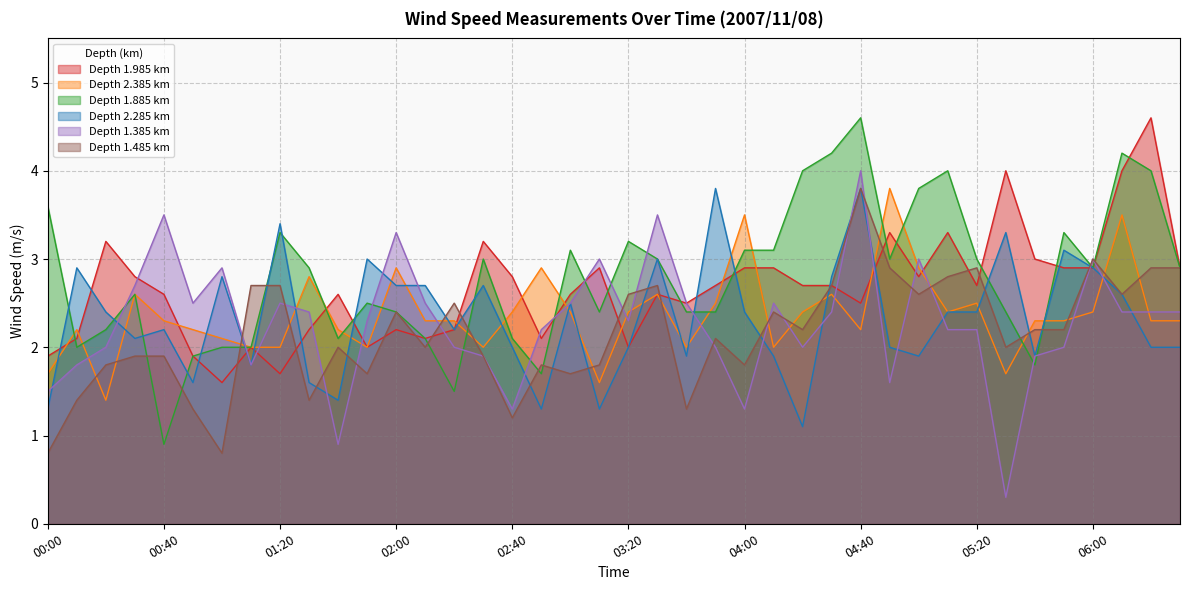

The value of 2.285 at 01:40 is 0.9. True or false?

False